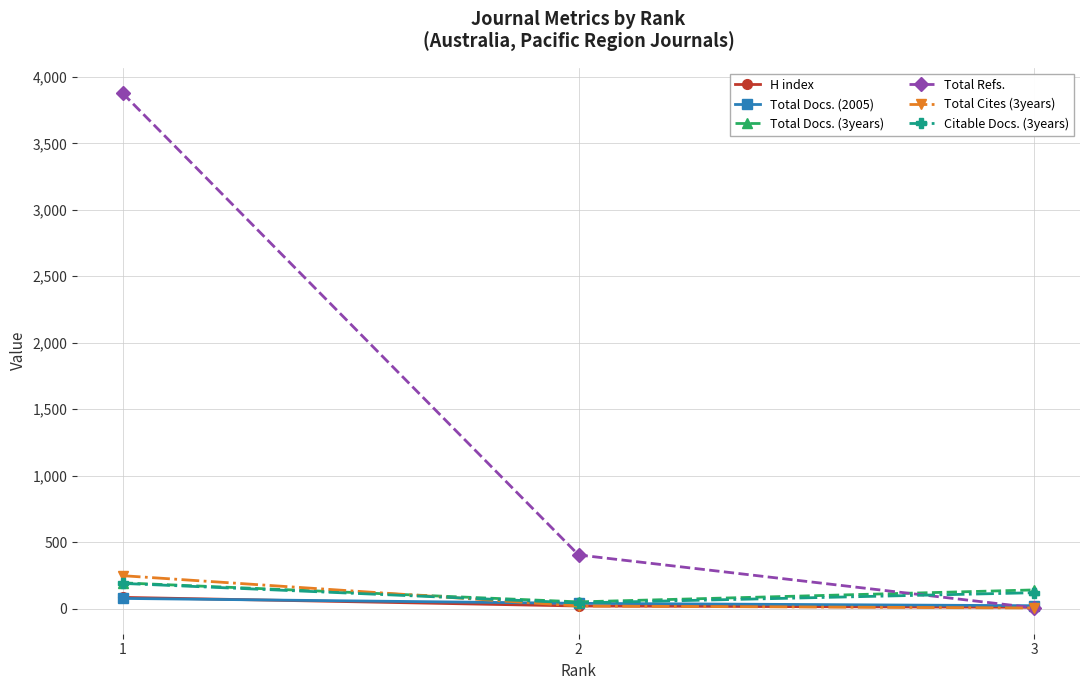

Between 1 and 3, which series saw the biggest shift?

Total Refs.